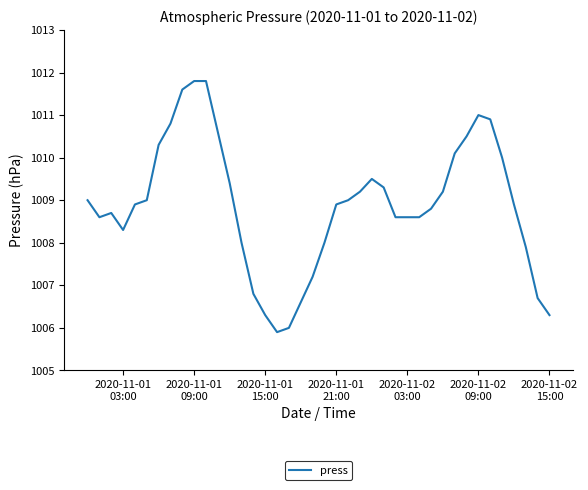

What is the smallest value displayed?

1005.9